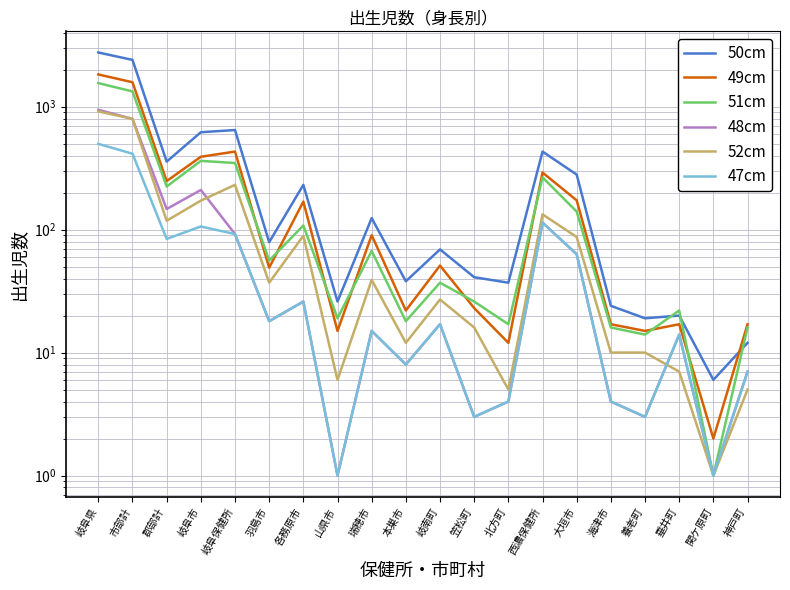

Which category has the highest value across all series?

岐阜県